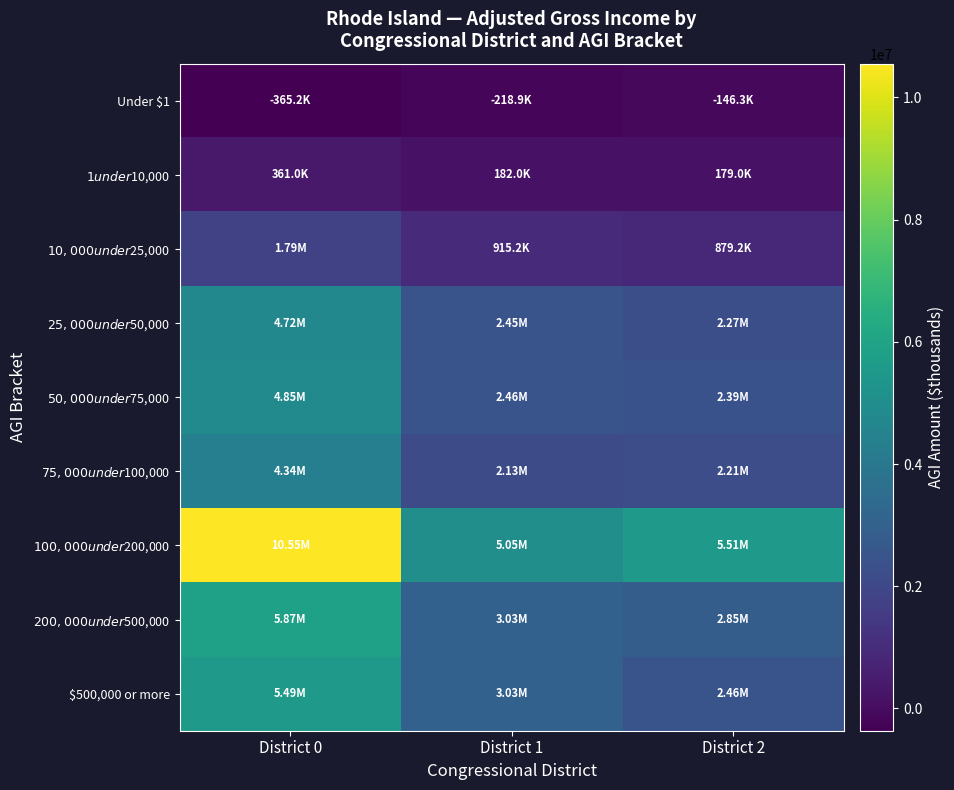

Reading right to left, list all the values displayed in this chart.

Under $1: District 2=-146286	District 1=-218906	District 0=-365192
$1 under $10,000: District 2=179013	District 1=181974	District 0=360987
$10,000 under $25,000: District 2=879222	District 1=915225	District 0=1794447
$25,000 under $50,000: District 2=2265403	District 1=2449770	District 0=4715173
$50,000 under $75,000: District 2=2385459	District 1=2464465	District 0=4849924
$75,000 under $100,000: District 2=2214910	District 1=2128195	District 0=4343105
$100,000 under $200,000: District 2=5506150	District 1=5045916	District 0=10552066
$200,000 under $500,000: District 2=2845157	District 1=3025465	District 0=5870622
$500,000 or more: District 2=2455721	District 1=3033339	District 0=5489060